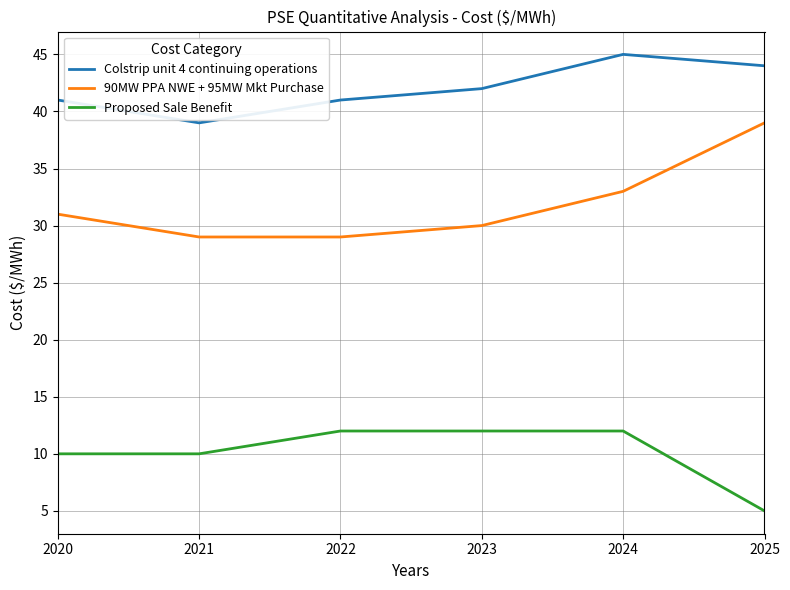

Which series has the largest total across all categories?

Colstrip unit 4 continuing operations